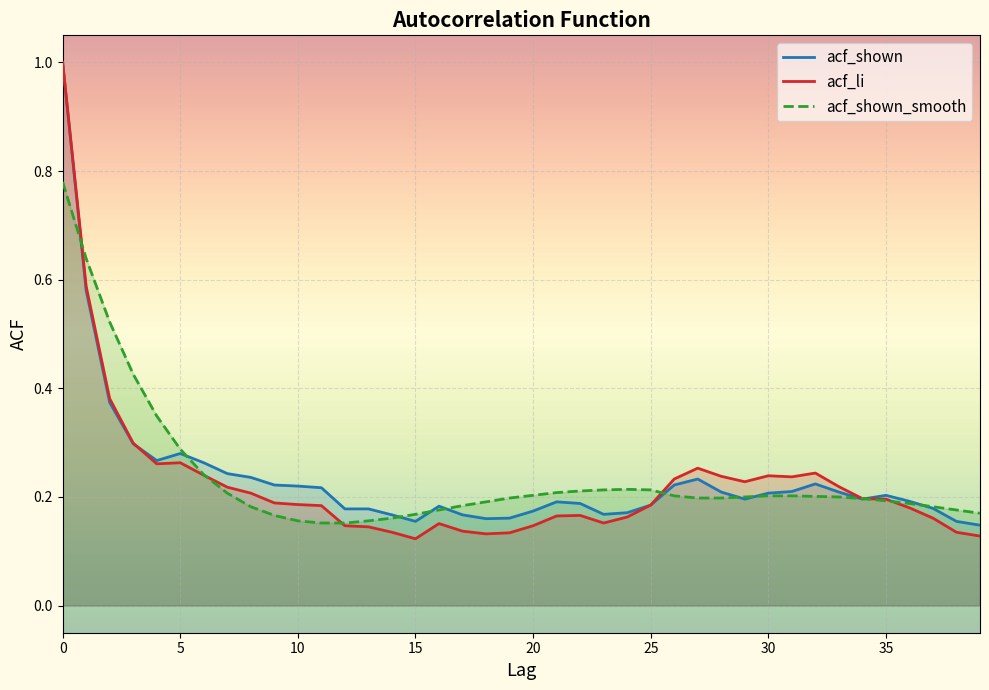

Rank the series by their maximum value, from lowest to highest.

acf_shown_smooth, acf_shown, acf_li